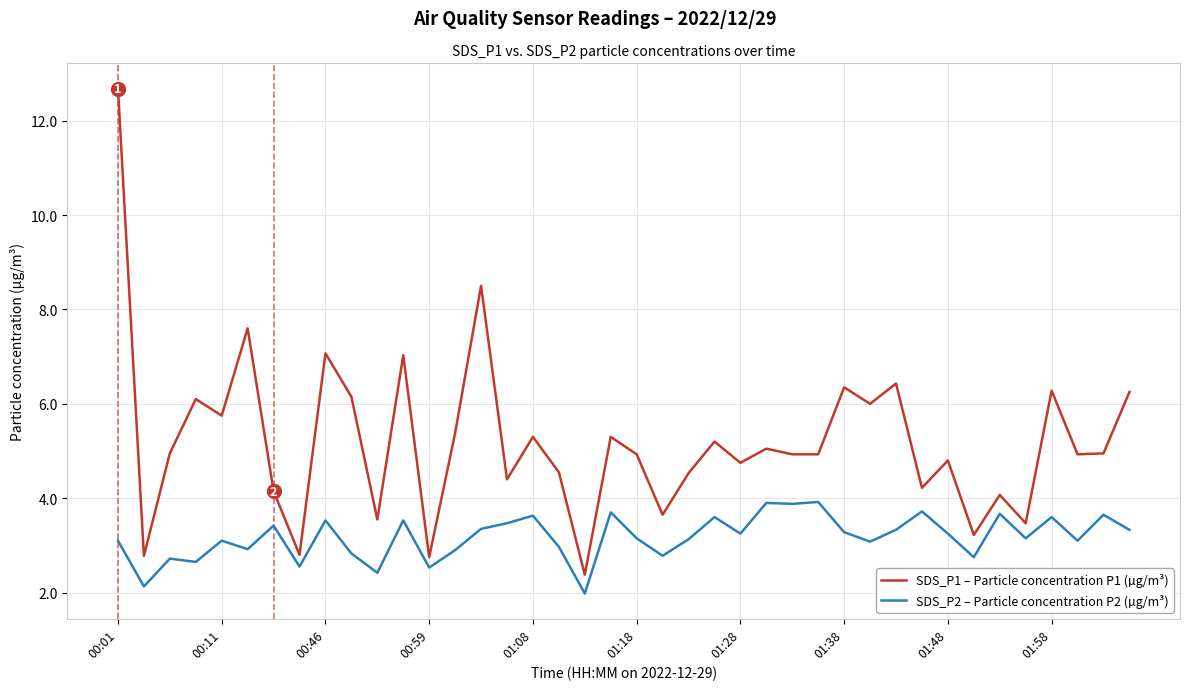

Which series has the largest range (max minus min)?

SDS_P1 – Particle concentration P1 (µg/m³)